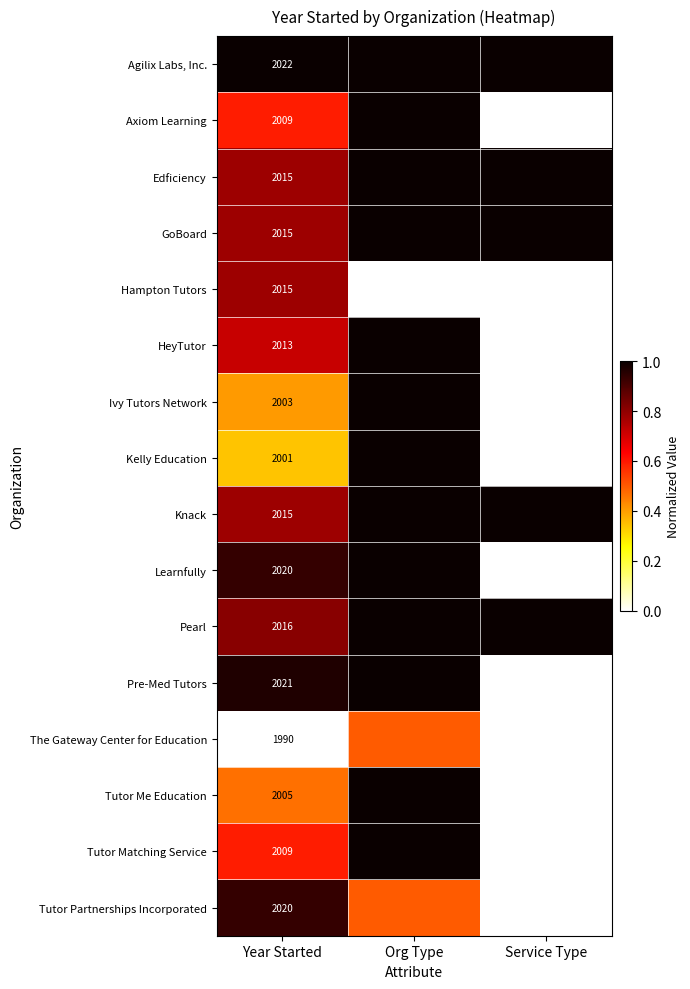

The Kelly Education series shows 0.5 at Year Started. True or false?

False